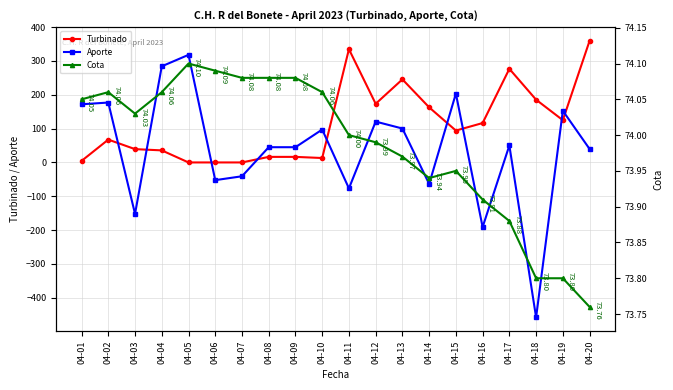

At which label is Turbinado closest to 179?

04-12